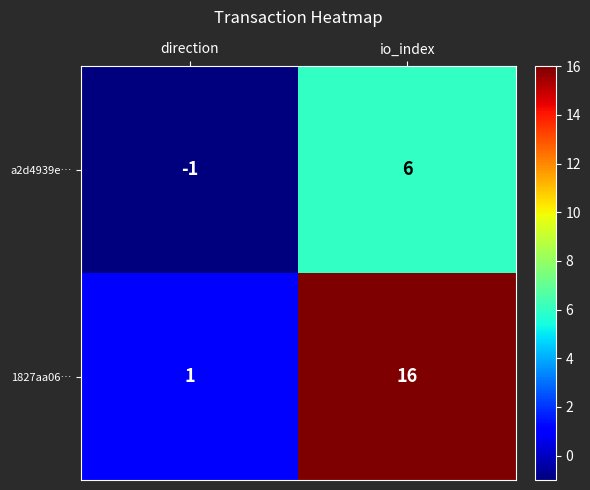

Which series has the widest spread of values?

1827aa06…